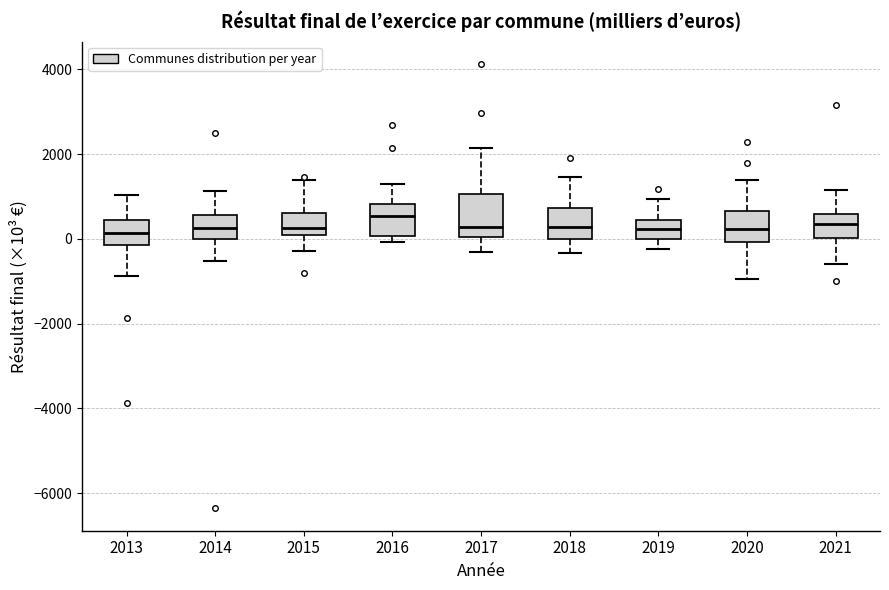

Where does the median line of the box at x = 2016 sit on the y-axis? The values are not printed on the chart, so give them approximately, as read against the axis.

600